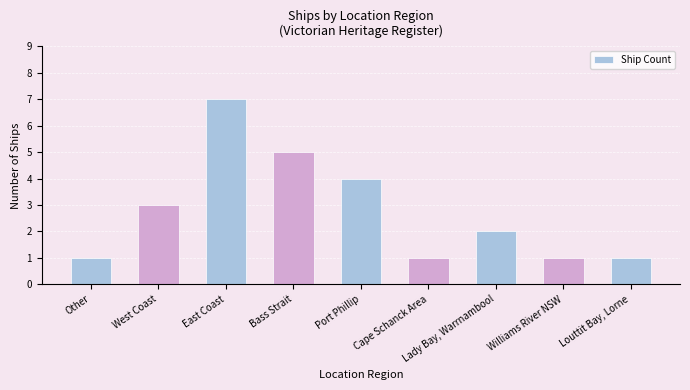

Reading left to right, what are all the values shown in this chart?

Other=1	West Coast=3	East Coast=7	Bass Strait=5	Port Phillip=4	Cape Schanck Area=1	Lady Bay, Warrnambool=2	Williams River NSW=1	Louttit Bay, Lorne=1